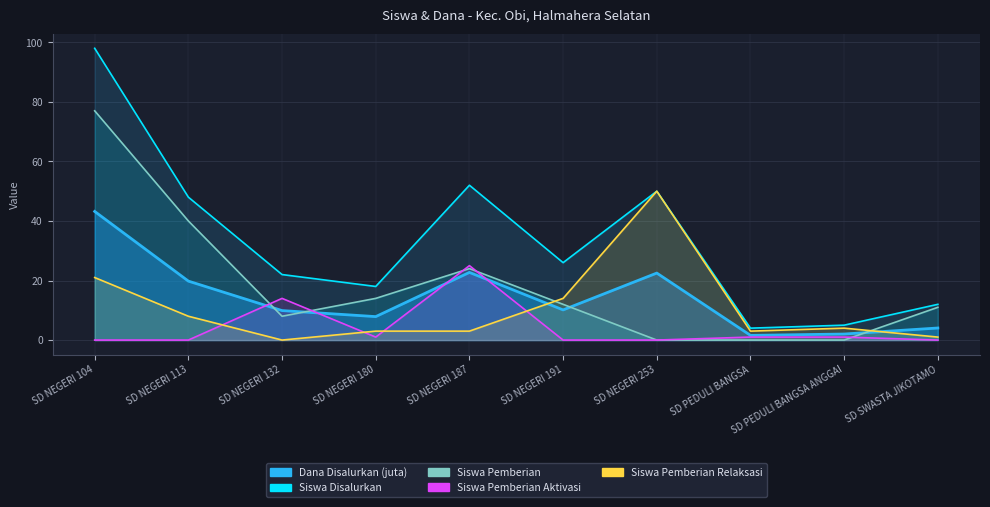

How many values in the Siswa Pemberian Aktivasi series exceed 1?

2